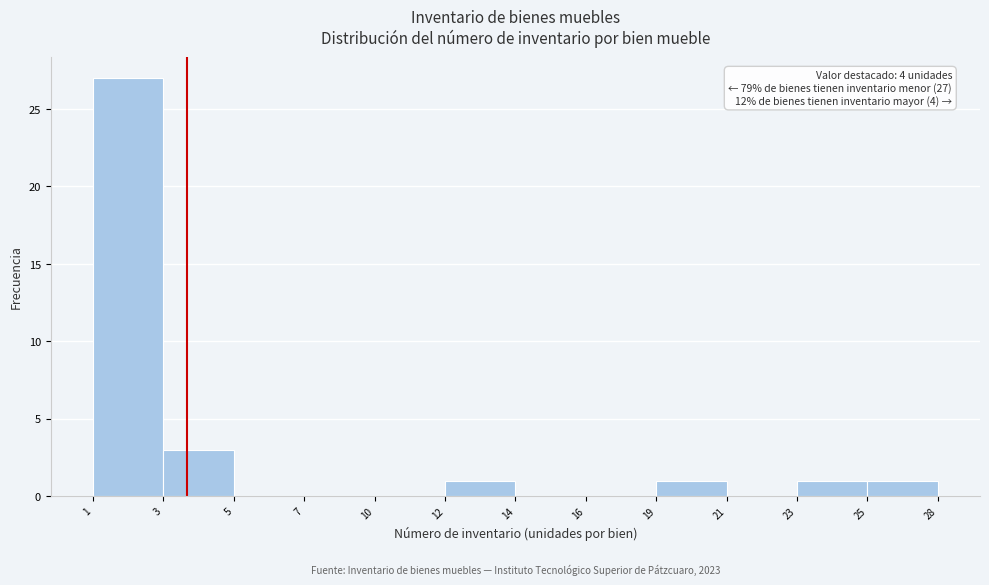

Reading left to right, extract all data points from this chart.

1=27	3=3	5=0	7=0	10=0	12=1	14=0	16=0	19=1	21=0	23=1	25=1